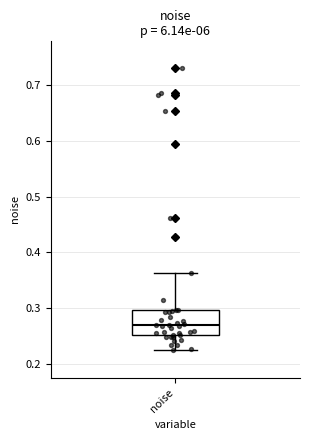

Transcribe this box plot: give where the median line is, the range the box spans, and where the two whiskers end, as read against the y-axis. The values are not printed on the chart, so give them approximately, as read against the axis.

median 0.27, box 0.25 to 0.30, whiskers 0.22 to 0.36